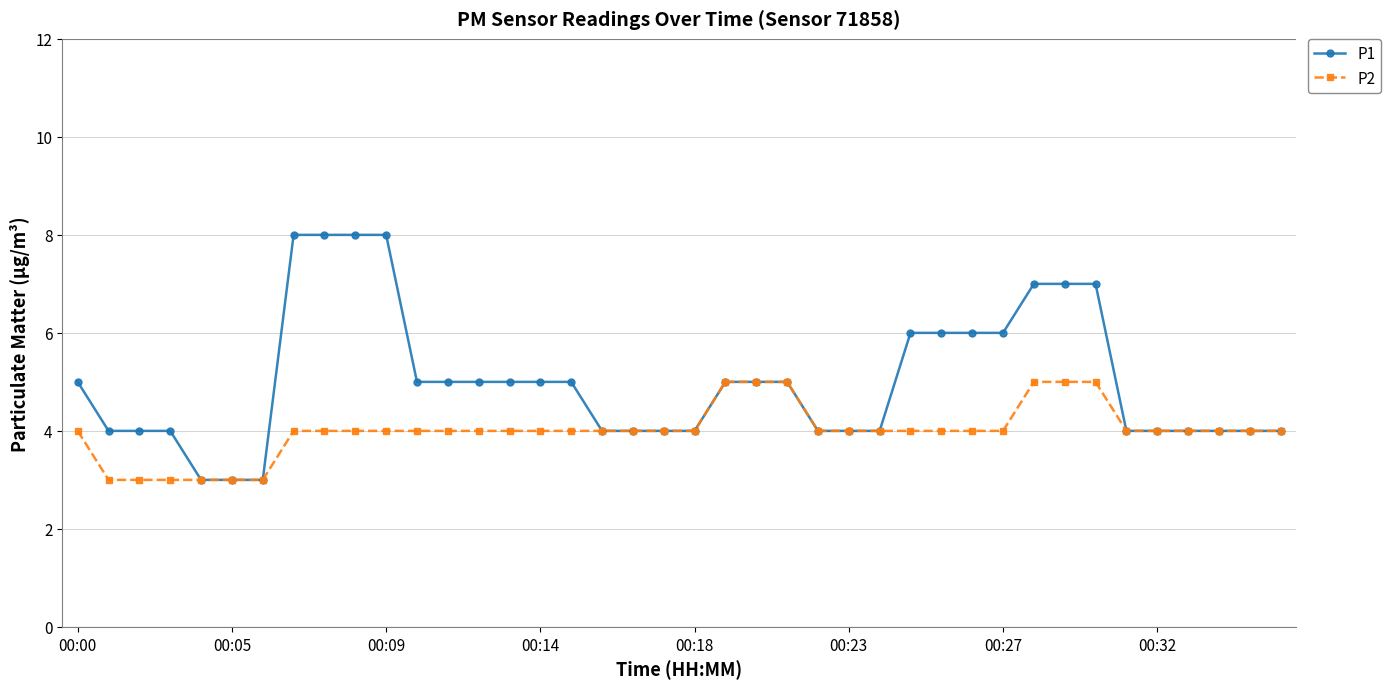

Rank the series by their maximum value, from lowest to highest.

P2, P1